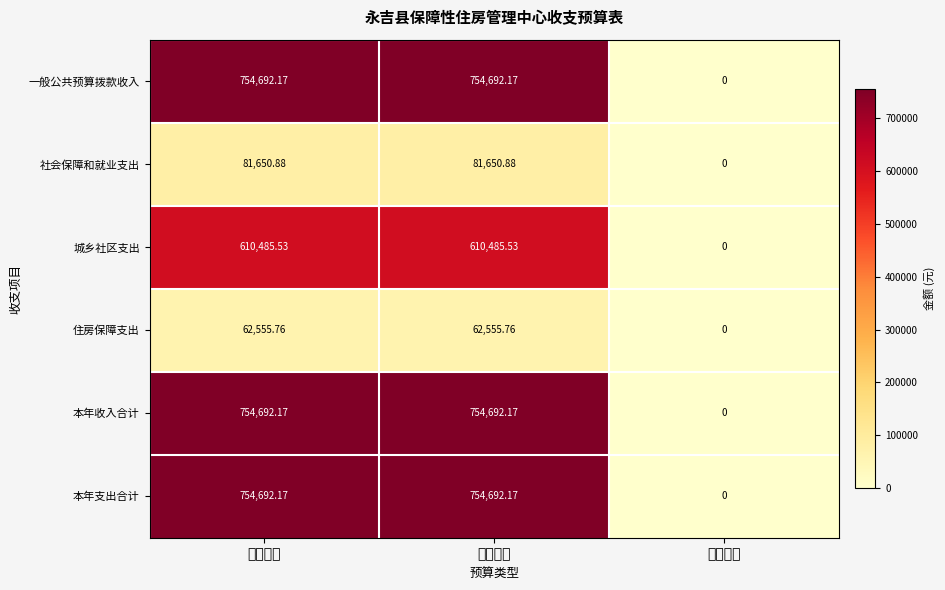

Is the value of 本年支出合计 at 本年预算 greater than the value of 社会保障和就业支出 at 编制预算?

Yes